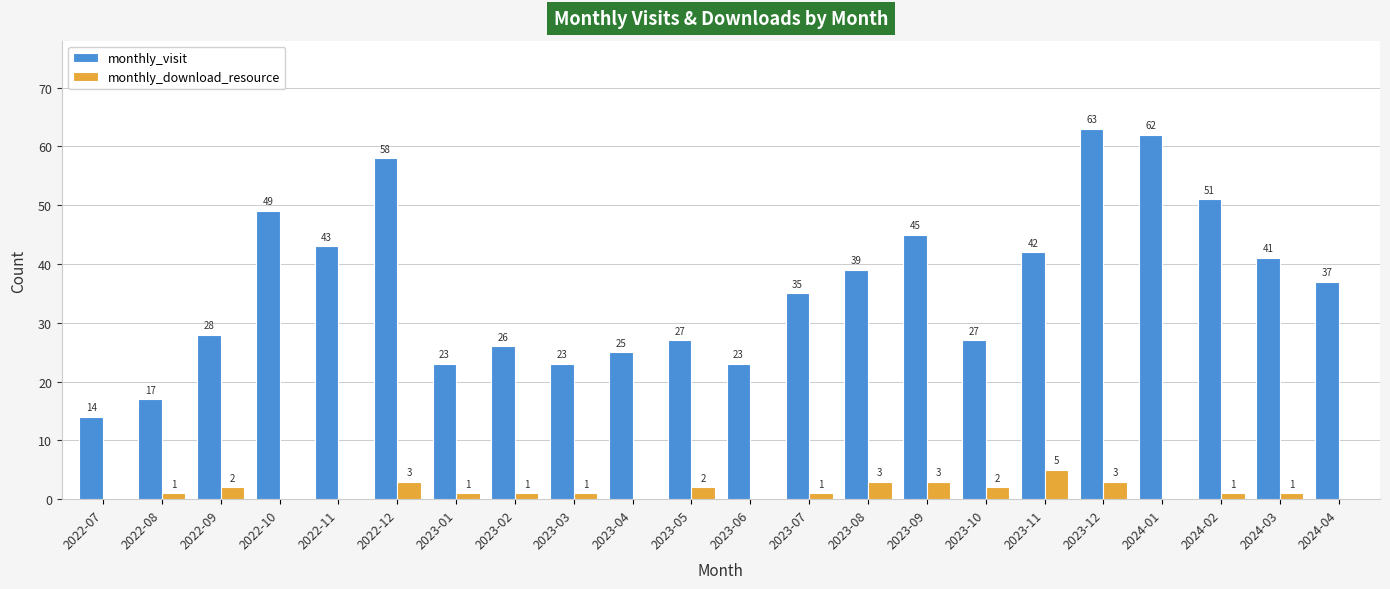

What is the sum of all monthly_visit values?

798